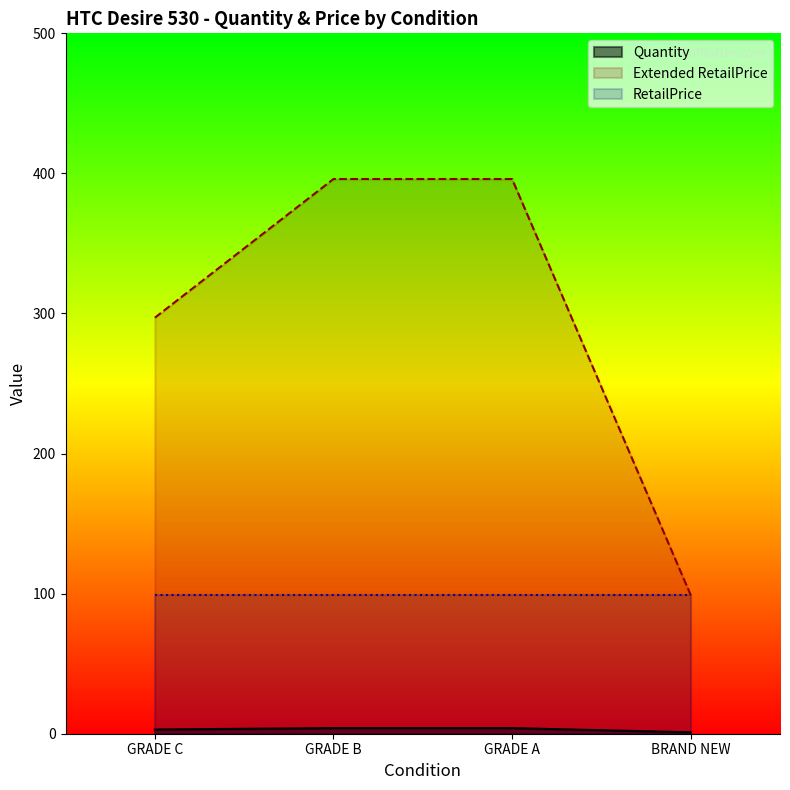

The Quantity series shows 2 at GRADE B. True or false?

False